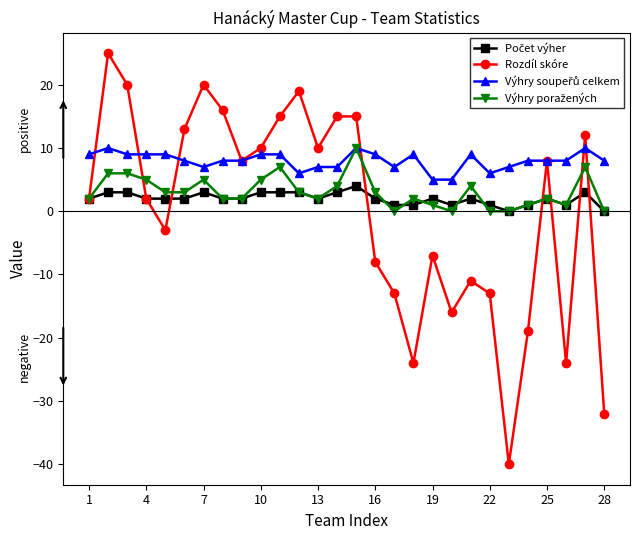

How many interior local valleys does the Rozdíl skóre series have?

7